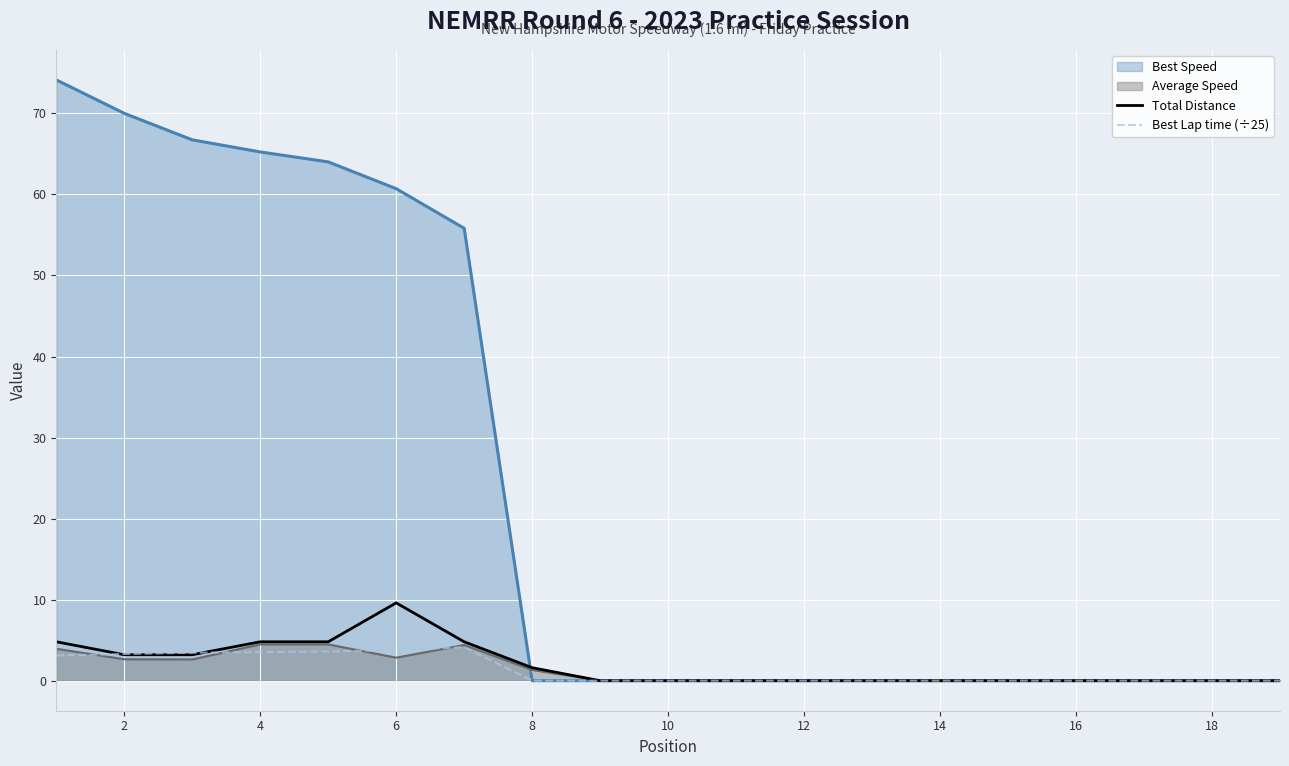

How many lines are shown in the chart?

4